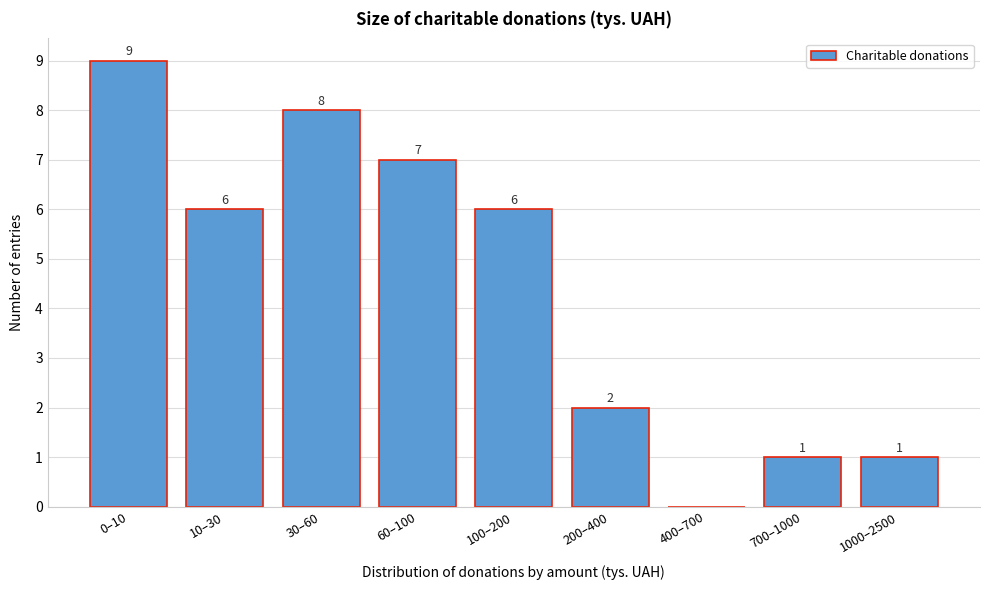

Reading left to right, transcribe all the data shown in this chart.

0–10=9	10–30=6	30–60=8	60–100=7	100–200=6	200–400=2	400–700=0	700–1000=1	1000–2500=1